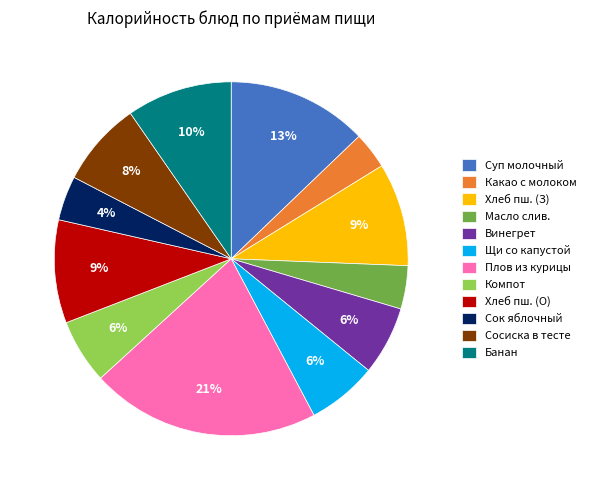

Do Банан and Компот together represent more than half of the pie?

No